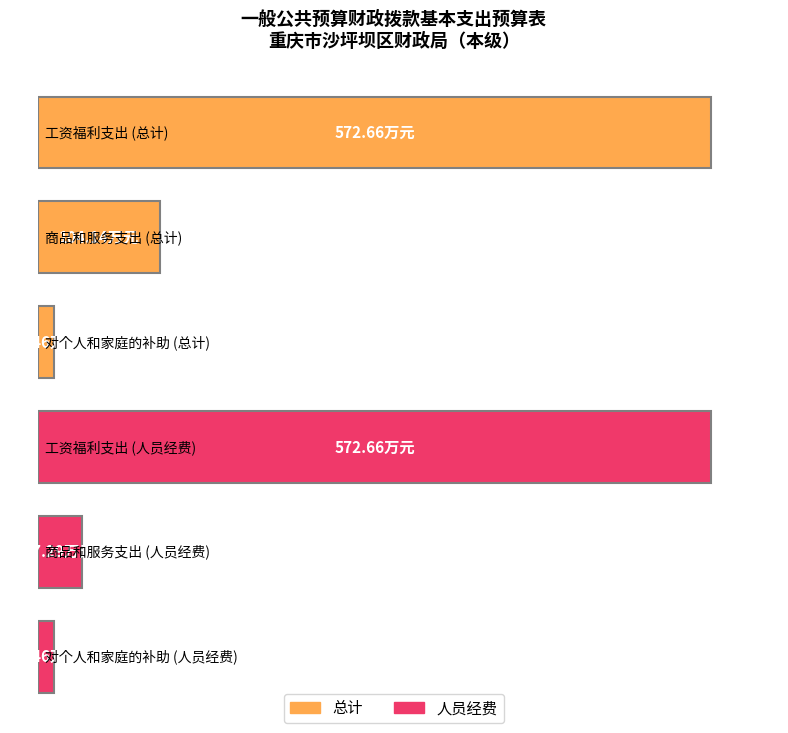

List the series in order of their overall mean, highest first.

总计, 人员经费